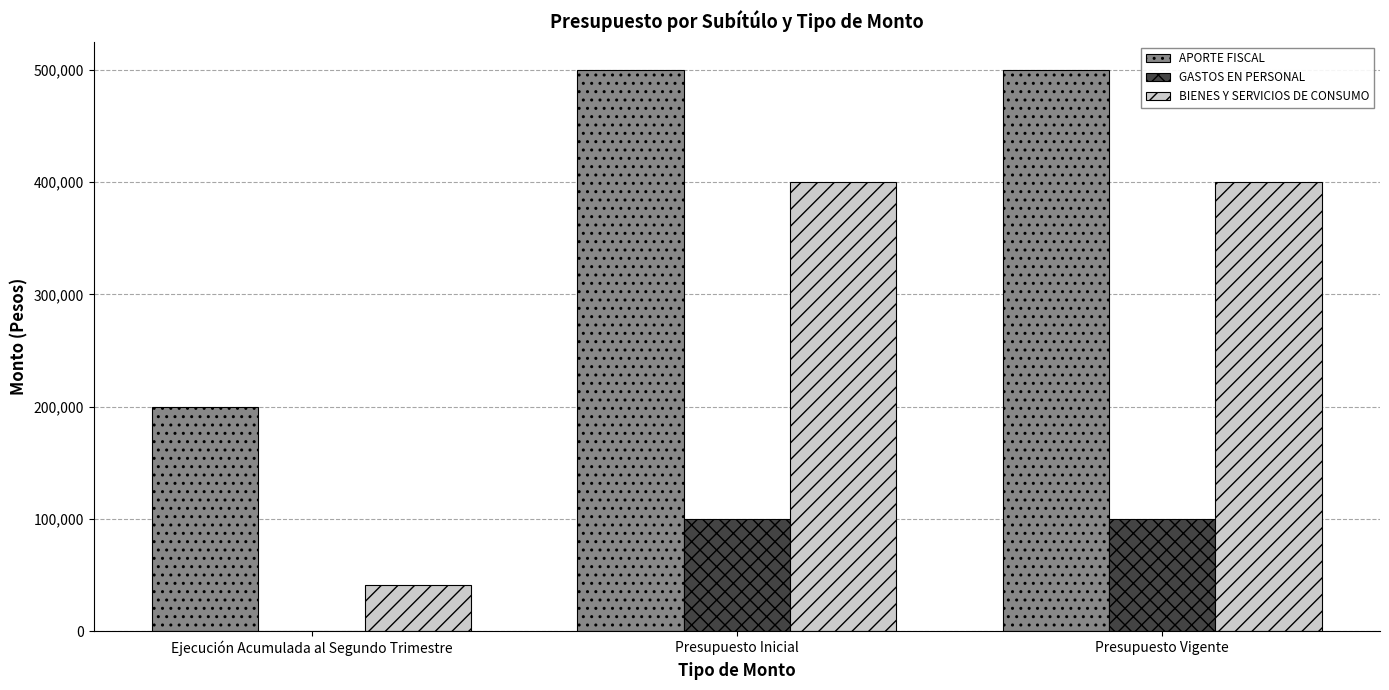

What is the sum of all BIENES Y SERVICIOS DE CONSUMO values?

841052